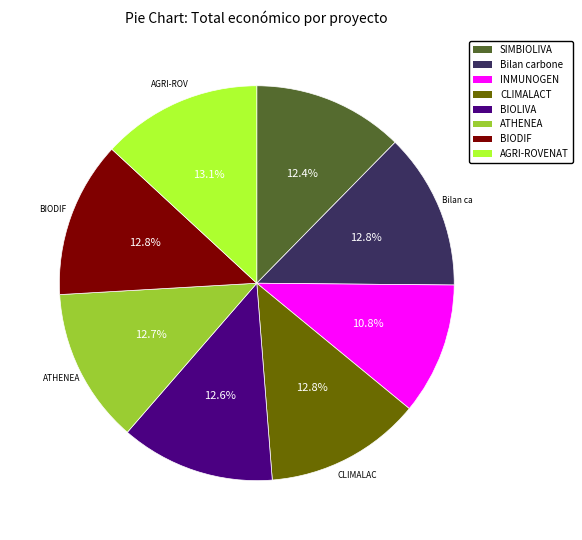

To the nearest percent, what is the difference between the largest and smallest slice percentages?

2%